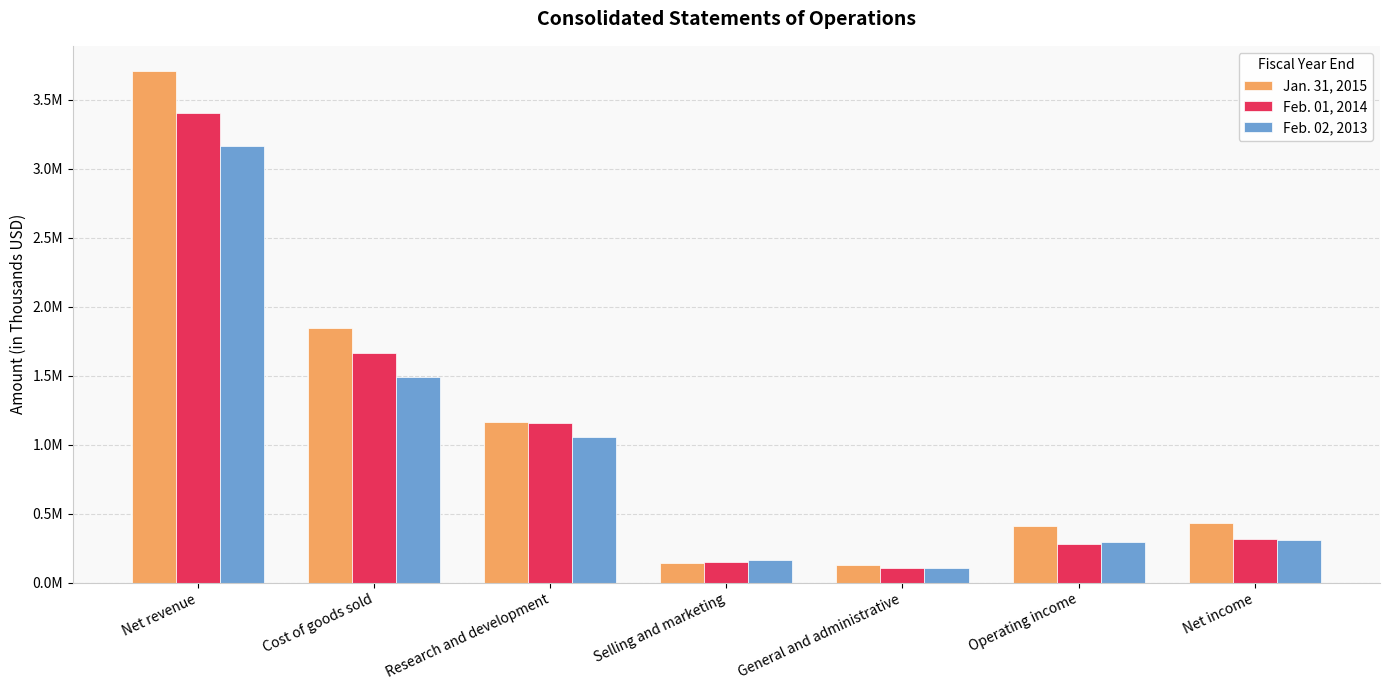

Which label corresponds to the largest value in the chart?

Net revenue